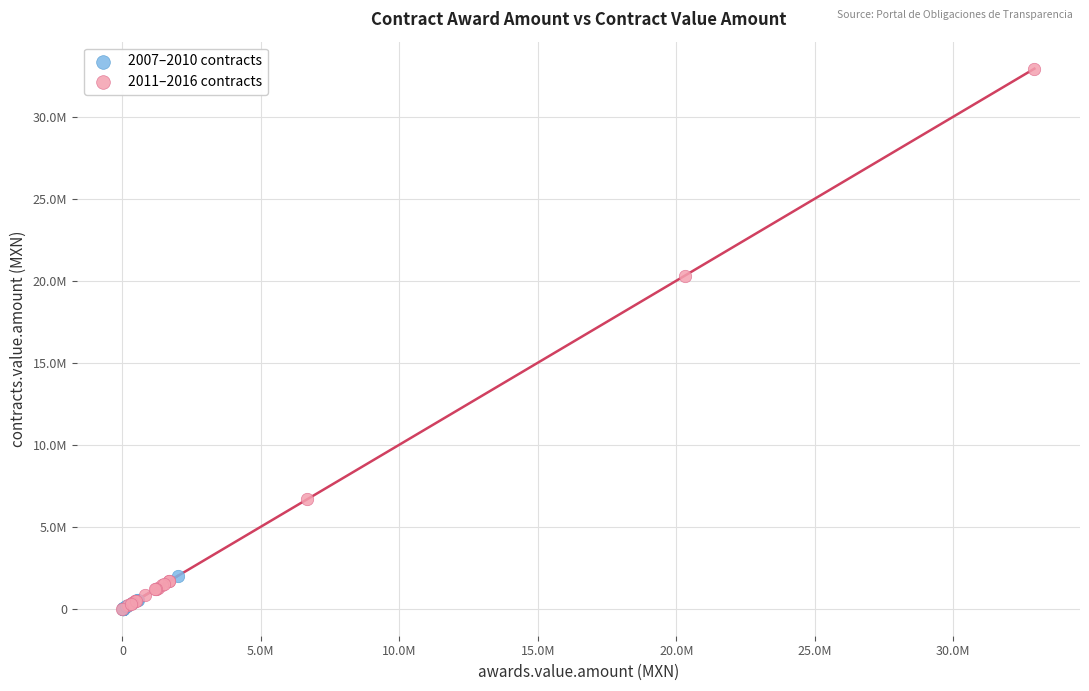

Which series reaches the maximum Y coordinate?

2011–2016 contracts